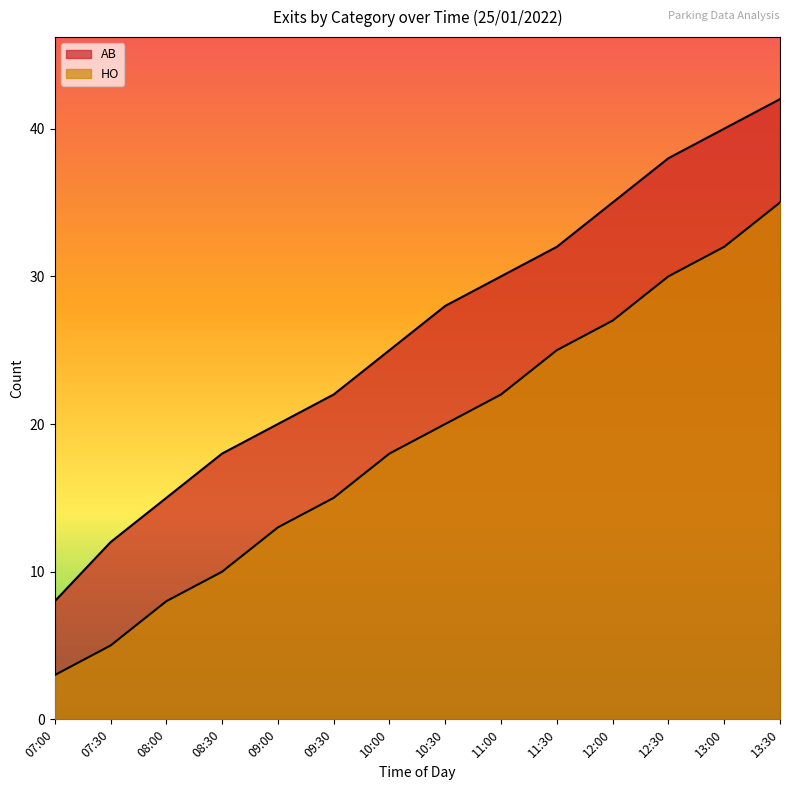

The AB series shows 62 at 12:00. True or false?

False